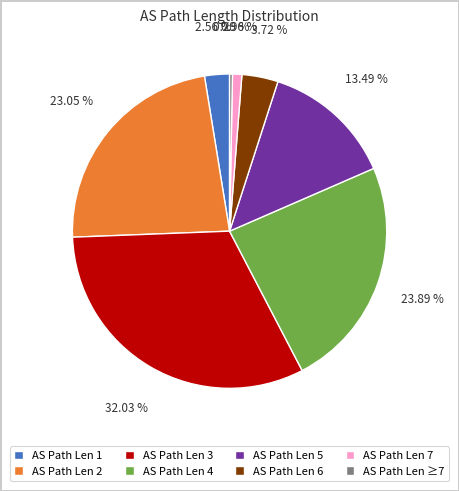

Rank the categories by value from highest to lowest.

AS Path Len 3, AS Path Len 4, AS Path Len 2, AS Path Len 5, AS Path Len 6, AS Path Len 1, AS Path Len 7, AS Path Len ≥7